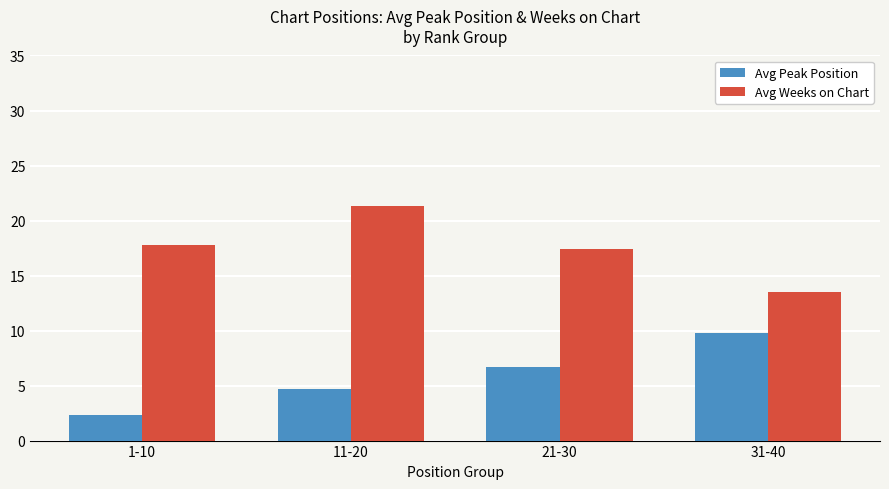

Reading left to right, what are all the values shown in this chart?

Avg Peak Position: 1-10=2.3	11-20=4.7	21-30=6.7	31-40=9.8
Avg Weeks on Chart: 1-10=17.8	11-20=21.3	21-30=17.4	31-40=13.5